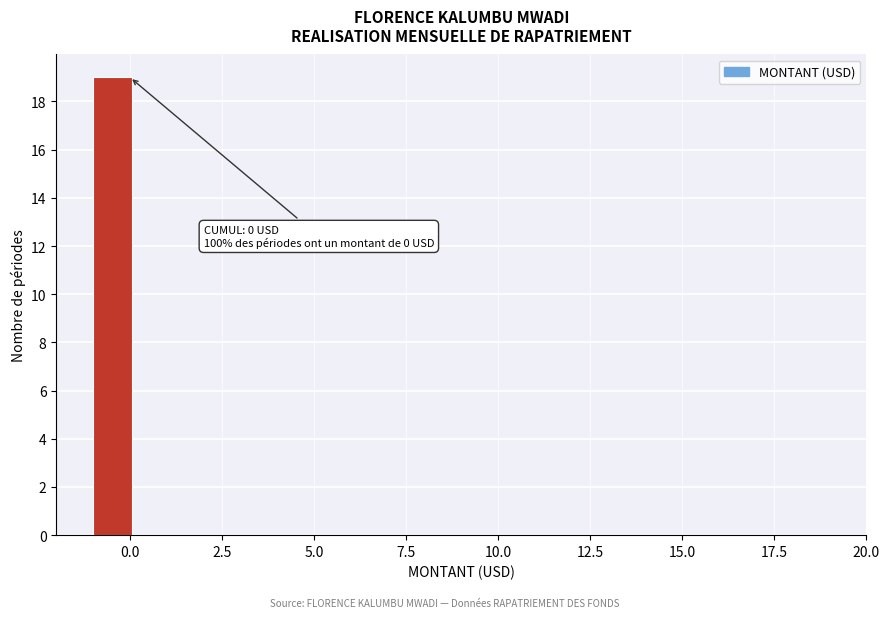

Read against the x-axis, roughly where is the centre of the tallest bar?

-0.5